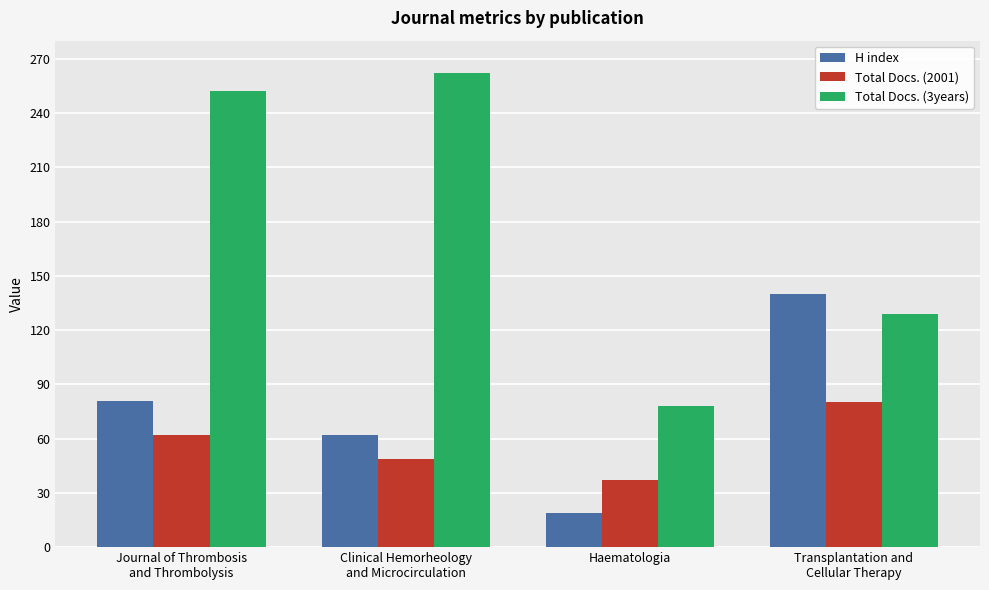

True or false: H index has a value of 81 at Journal of Thrombosis
and Thrombolysis.

True